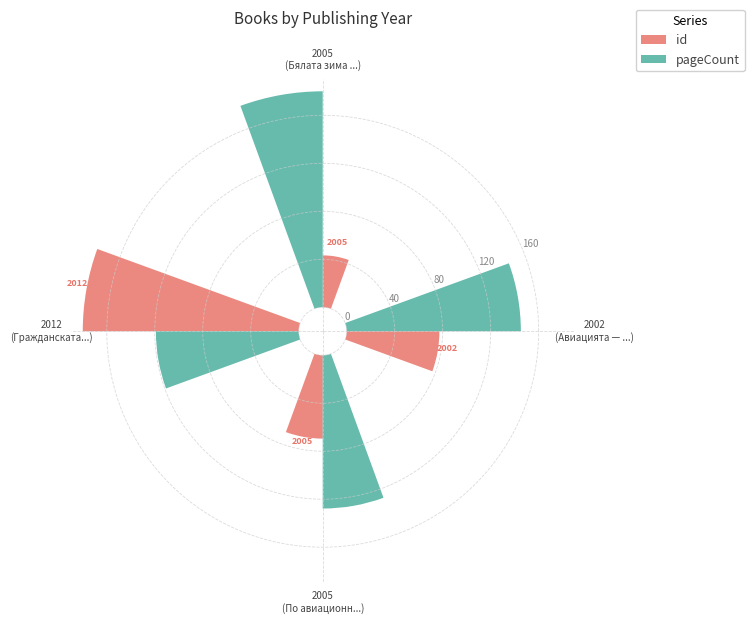

Which series has the largest range (max minus min)?

id